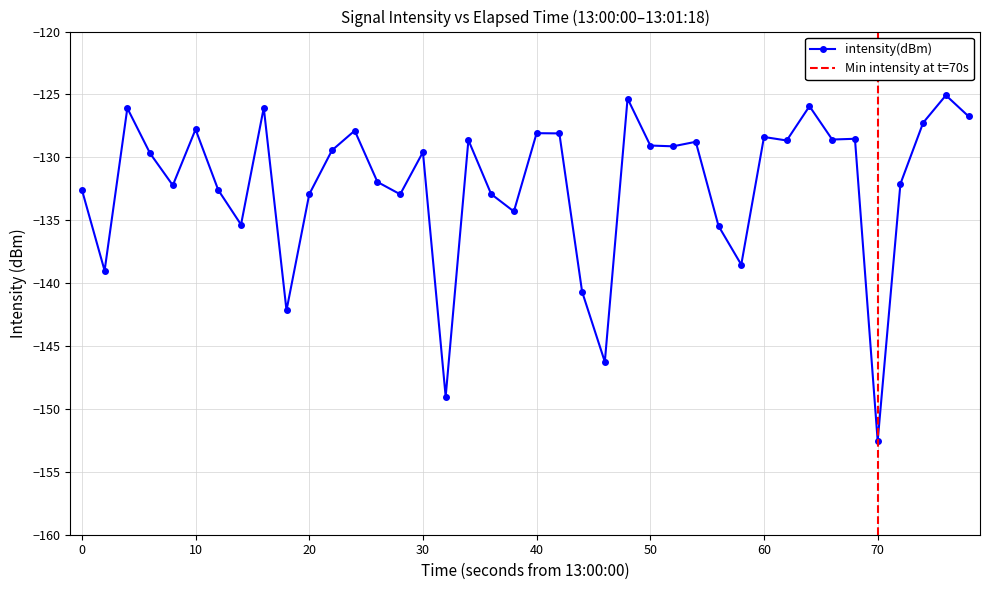

How many data points are above -129?

17